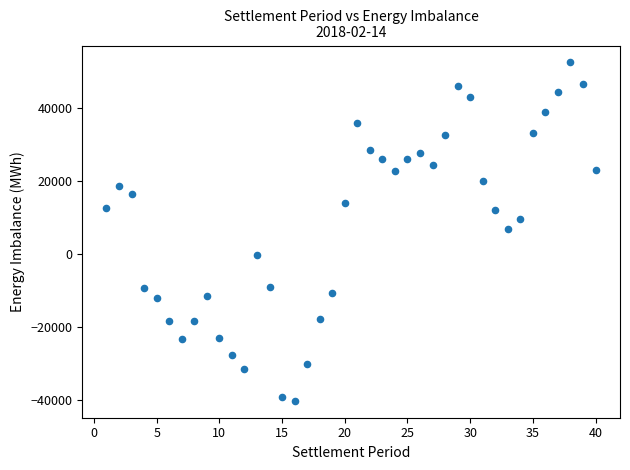

What is the range of X values (max minus min)?

39.0